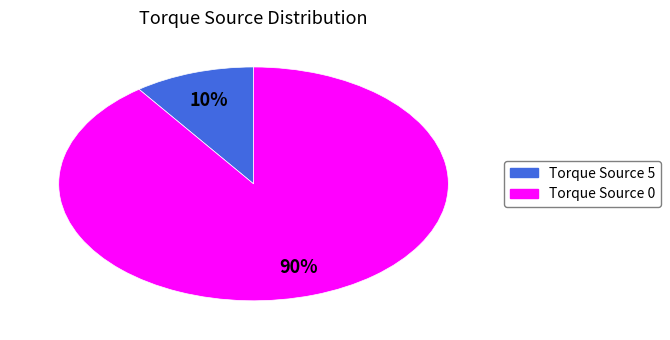

To the nearest percent, what is the average slice percentage?

50%